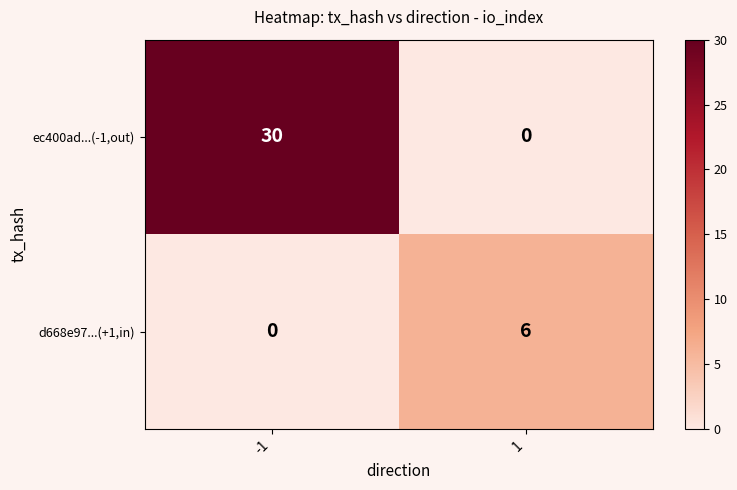

How many series are shown in this chart?

2